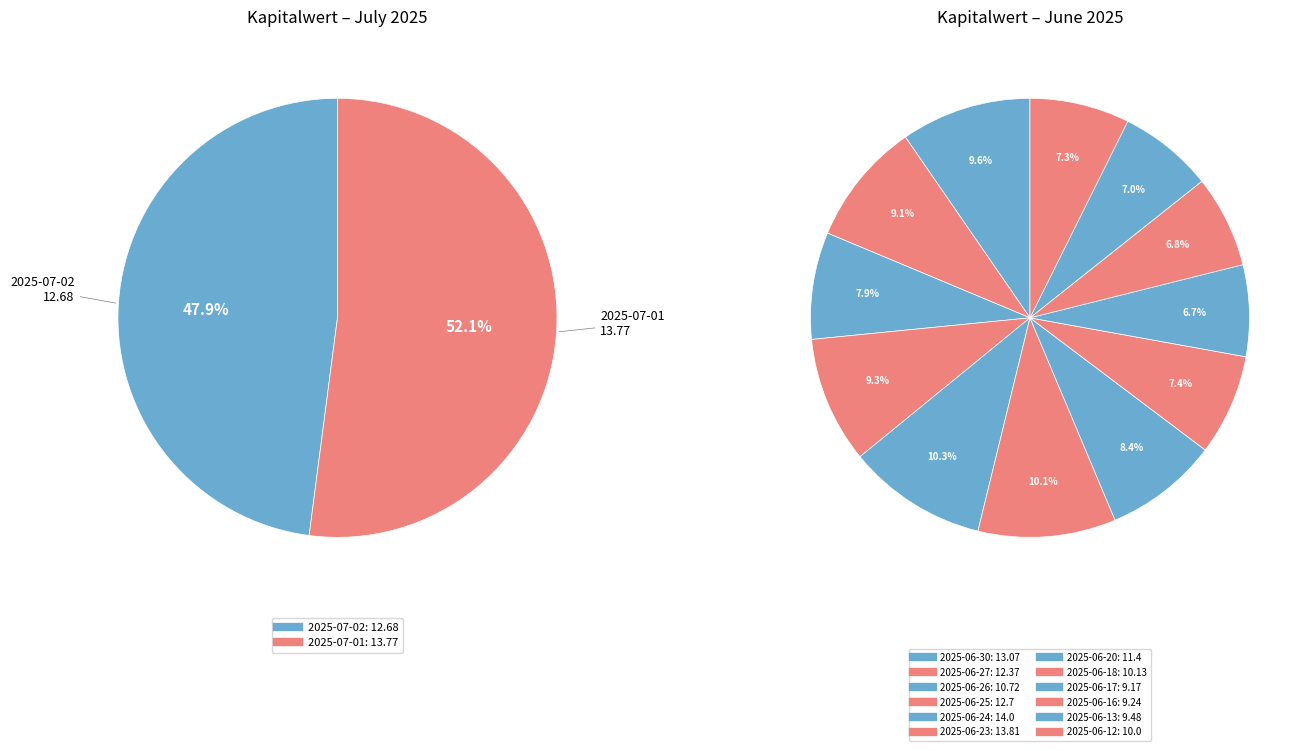

To the nearest percent, what is the difference between the 2025-06-25 and 2025-06-18 slice percentages?

2%